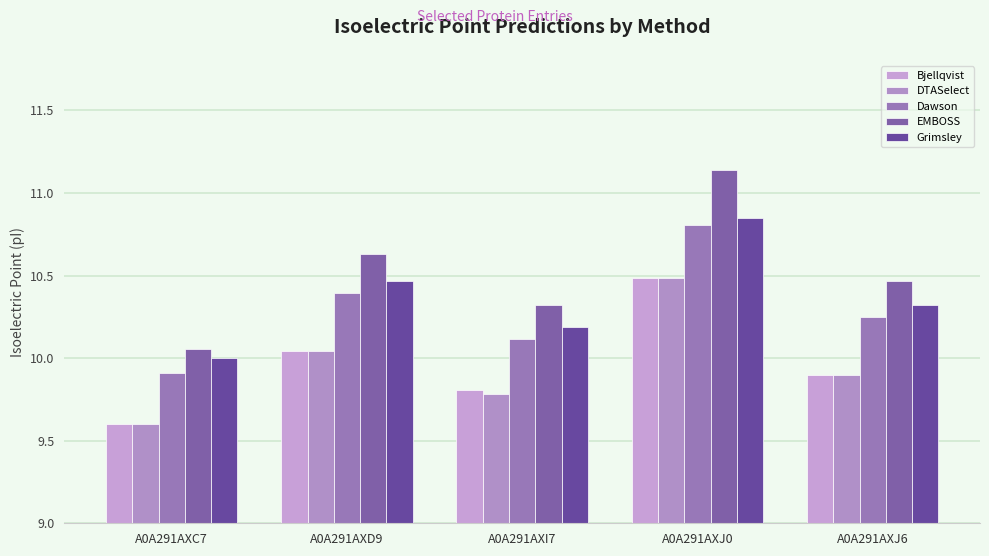

The value of Bjellqvist at A0A291AXD9 is 14.6. True or false?

False